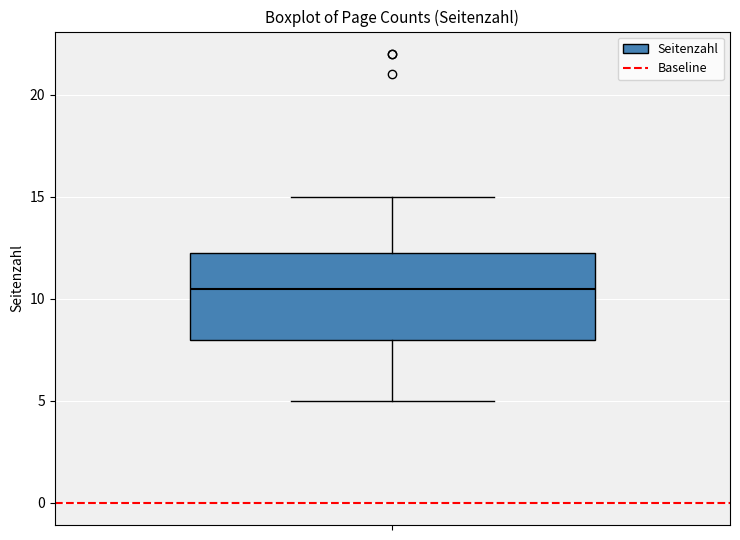

Read this box plot against the y-axis: the position of the median line, the range covered by the box, and the ends of both whiskers. The values are not printed on the chart, so give them approximately, as read against the axis.

median 10.5, box 8.0 to 12.5, whiskers 5.0 to 15.0